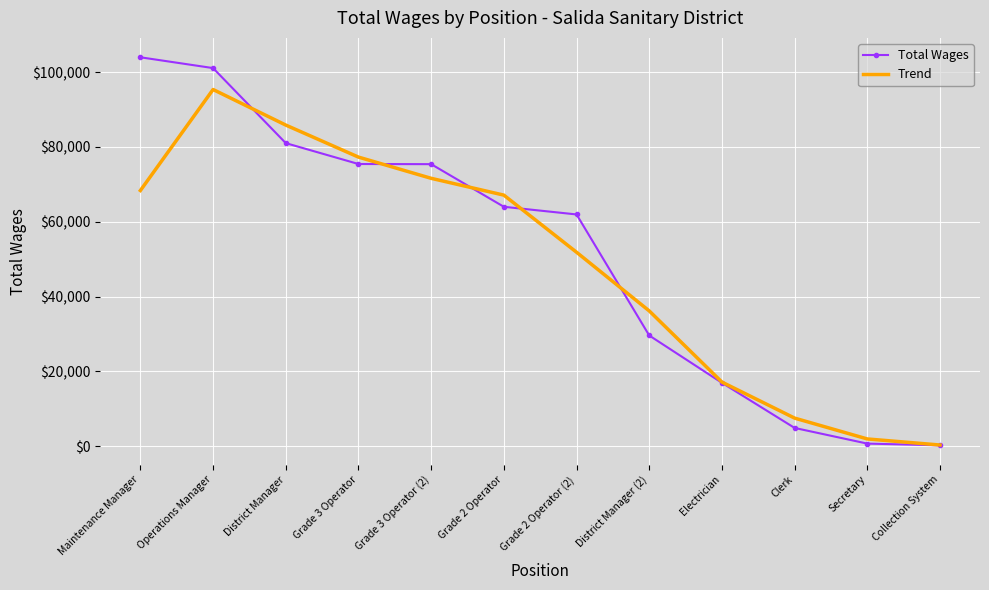

What is the highest value of the Trend series?

95347.3